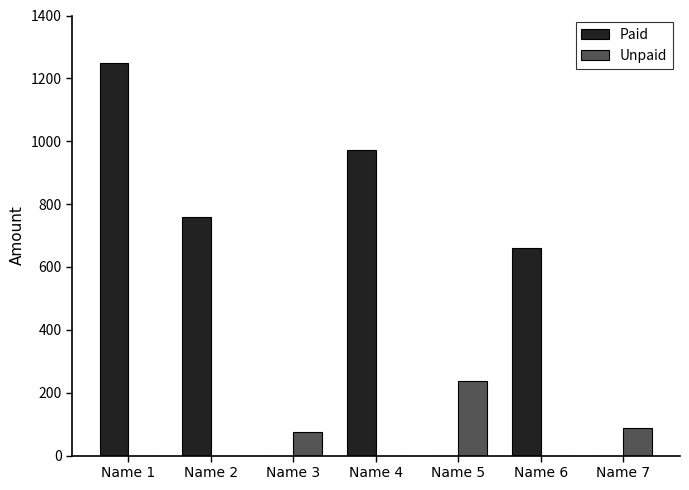

Is it true that Paid equals 880.3 at Name 6?

False